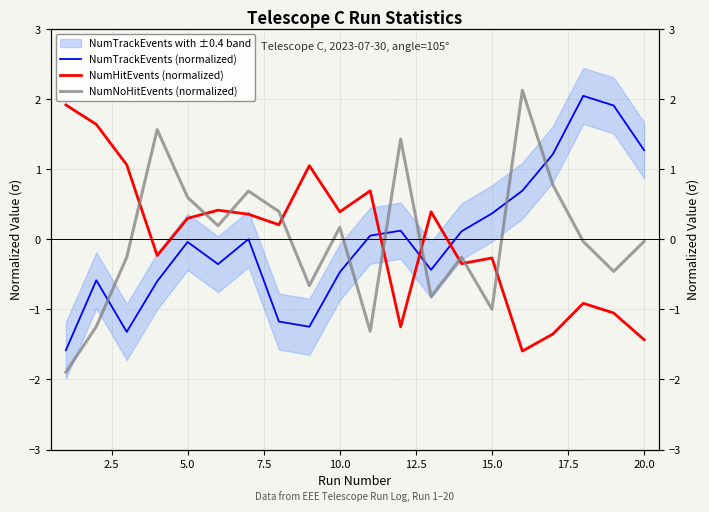

How many categories are shown in the chart?

20